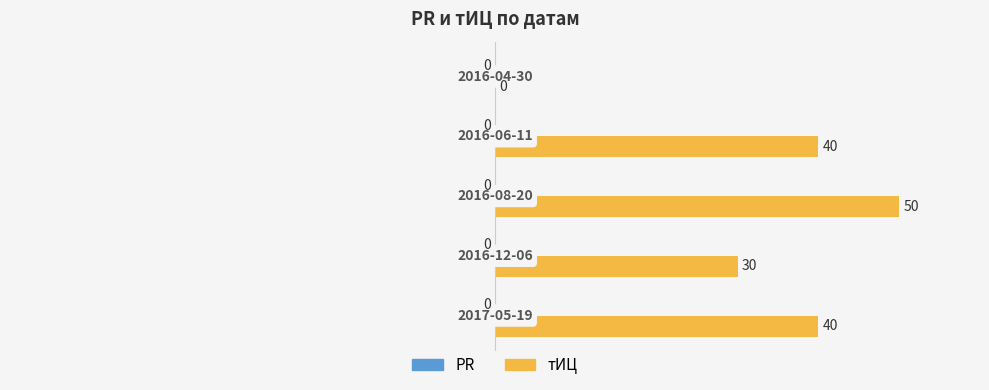

Are the bars horizontal?

Yes